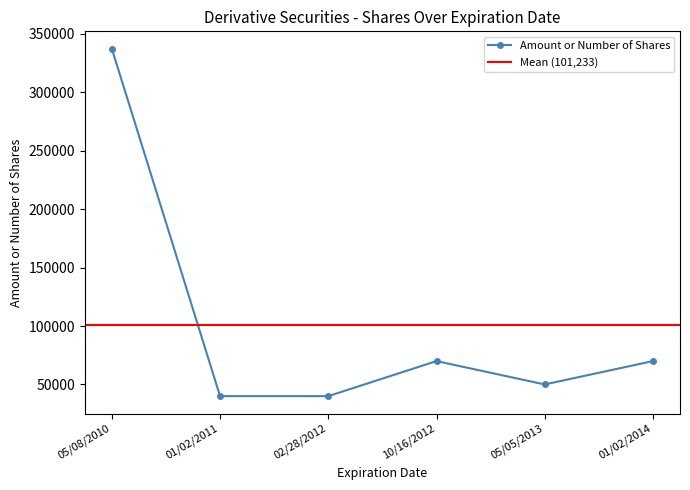

True or false: there are more than 2 points higher than both neighbors.

False